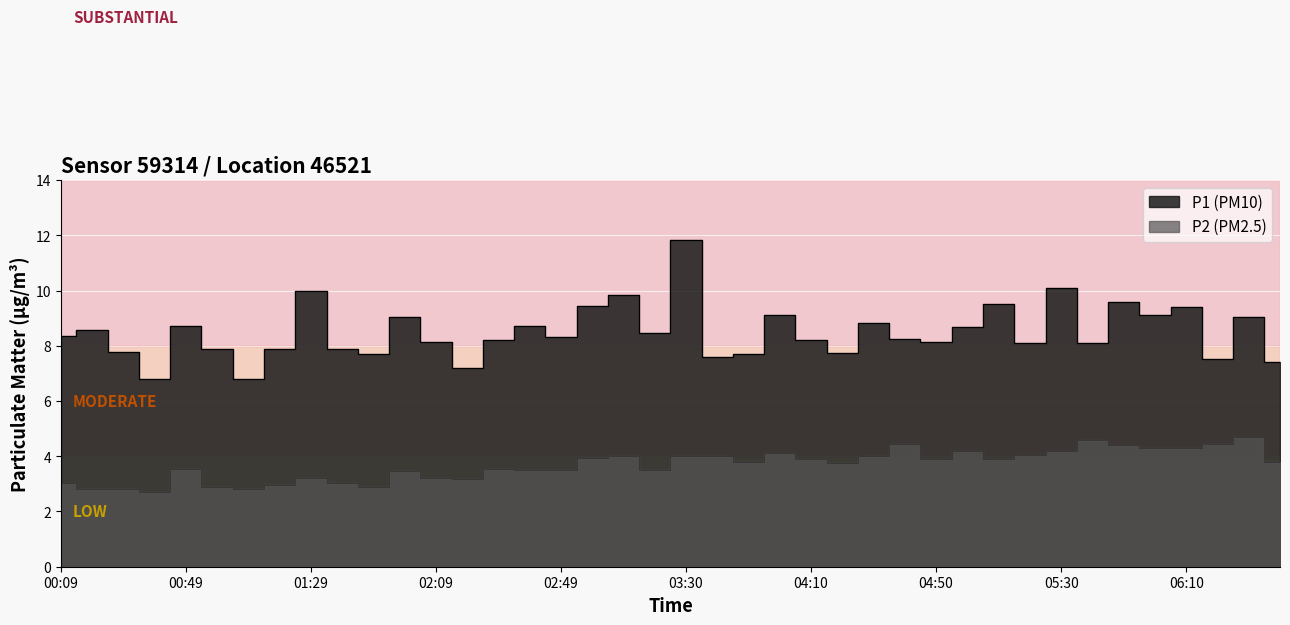

What is the average value of the P2 series?

3.7